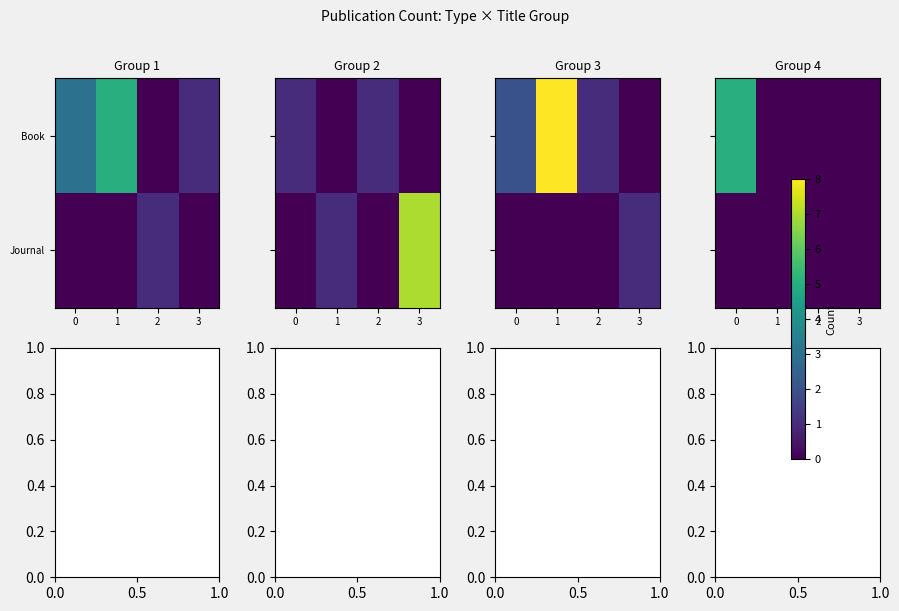

At how many categories does at least one series exceed 4?

1